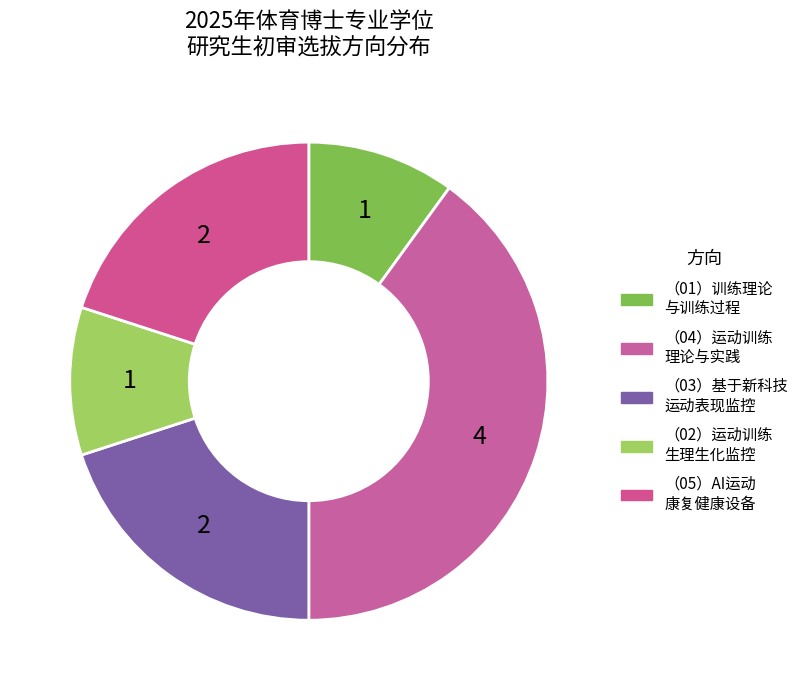

How many segments does this pie chart have?

5